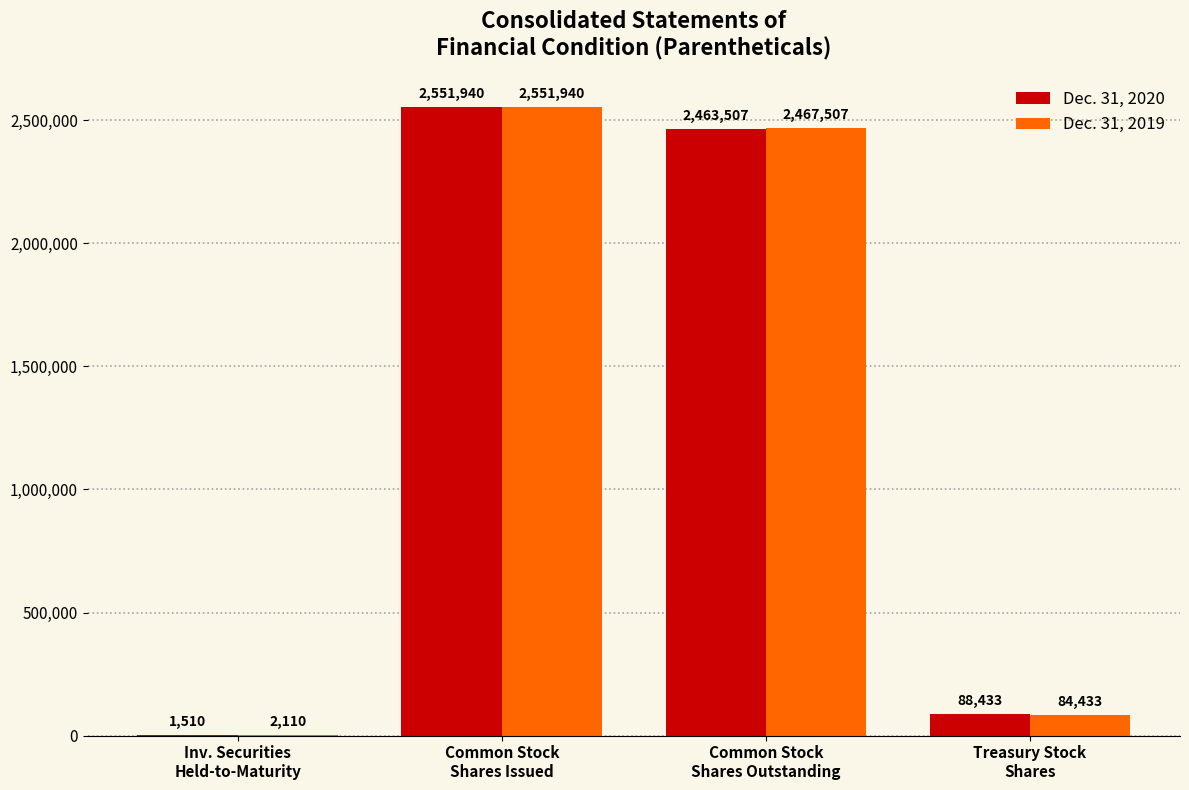

What is the sum of all Dec. 31, 2020 values?

5105390